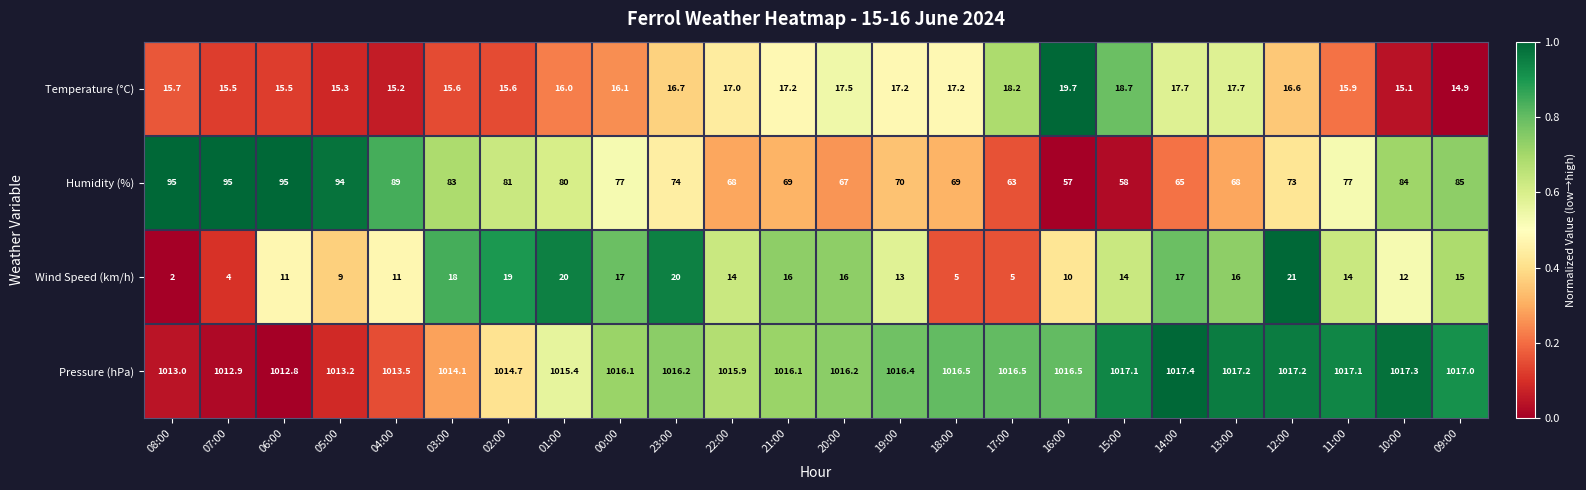

What is the average value of the Pressure (hPa) series?

1015.7